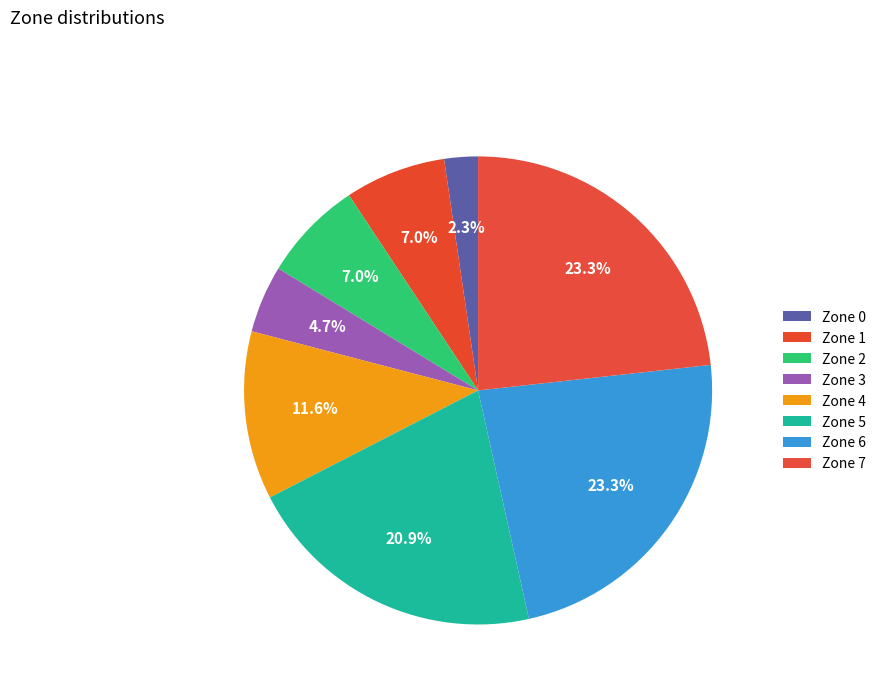

Count the number of slices in the pie.

8